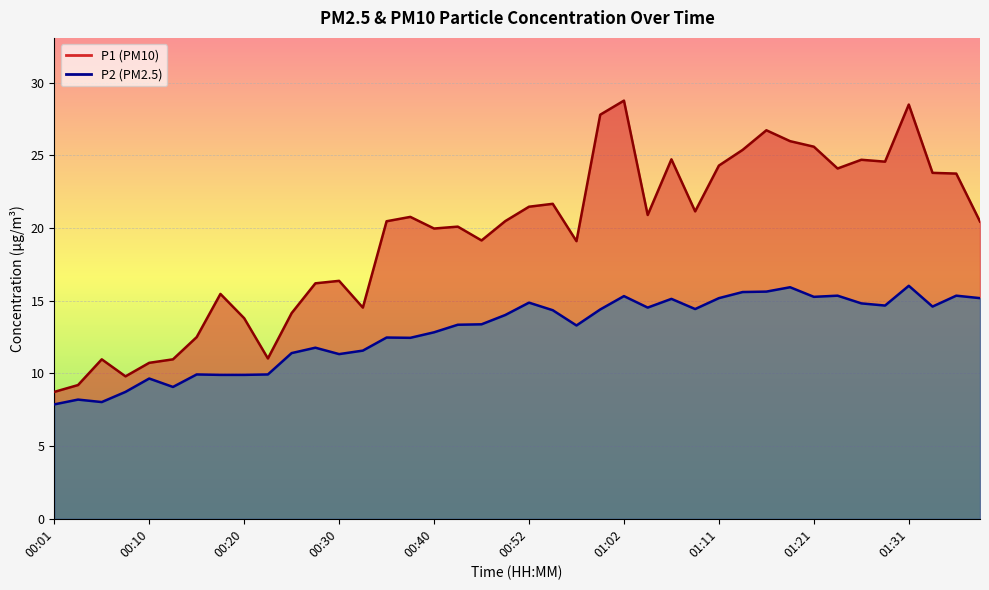

Between 00:32 and 01:06, which series saw the biggest shift?

P1